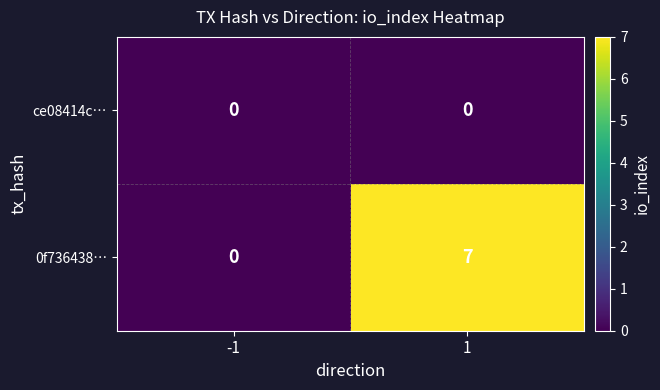

What is the maximum value shown in the chart?

7